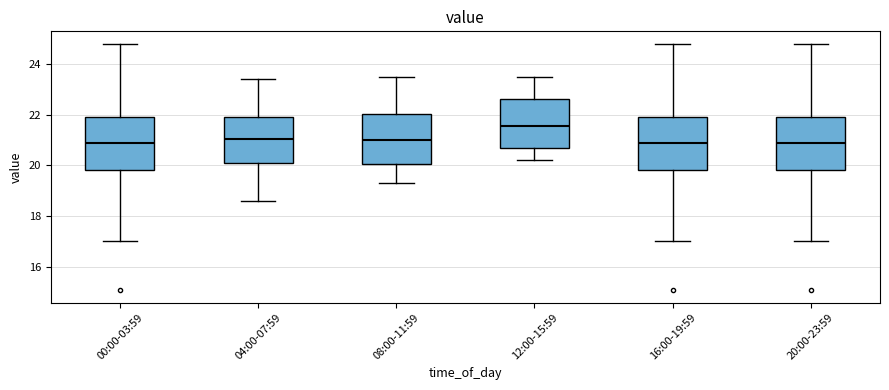

Reading left to right, read every box against the y-axis: the position of its median line, the range the box covers, and the ends of its whiskers. The values are not printed on the chart, so give them approximately, as read against the axis.

00:00-03:59: median 20.8, box 19.8 to 22.0, whiskers 17.0 to 24.8
04:00-07:59: median 21.0, box 20.2 to 22.0, whiskers 18.6 to 23.4
08:00-11:59: median 21.0, box 20.0 to 22.0, whiskers 19.4 to 23.6
12:00-15:59: median 21.6, box 20.6 to 22.6, whiskers 20.2 to 23.6
16:00-19:59: median 20.8, box 19.8 to 22.0, whiskers 17.0 to 24.8
20:00-23:59: median 20.8, box 19.8 to 22.0, whiskers 17.0 to 24.8